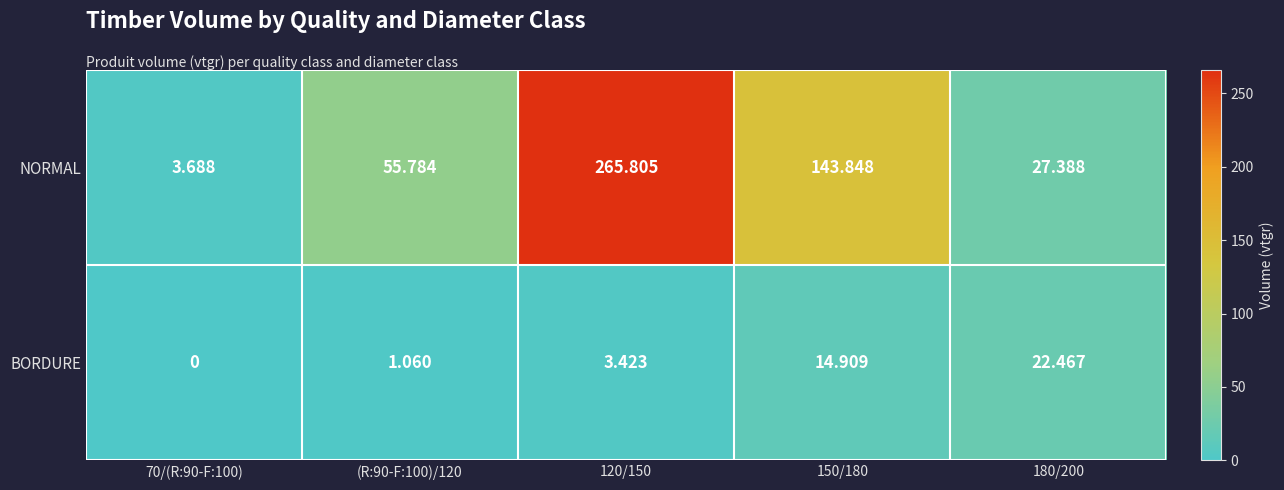

List the series in order of their overall mean, highest first.

NORMAL, BORDURE